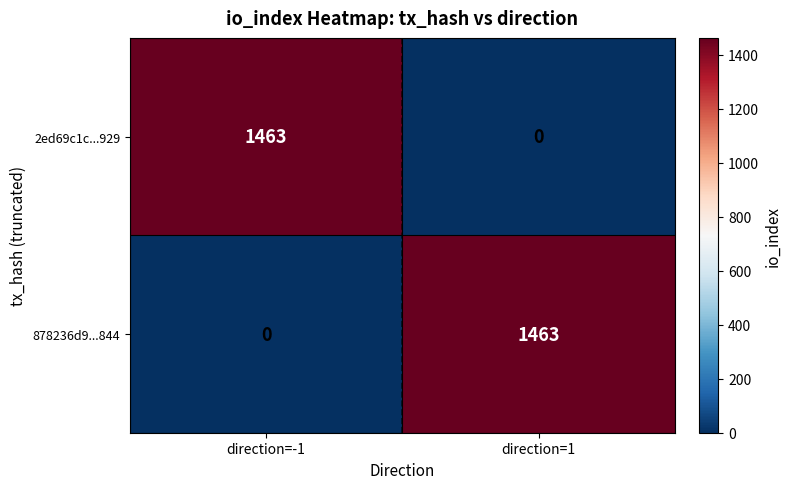

What is the greatest value displayed?

1463